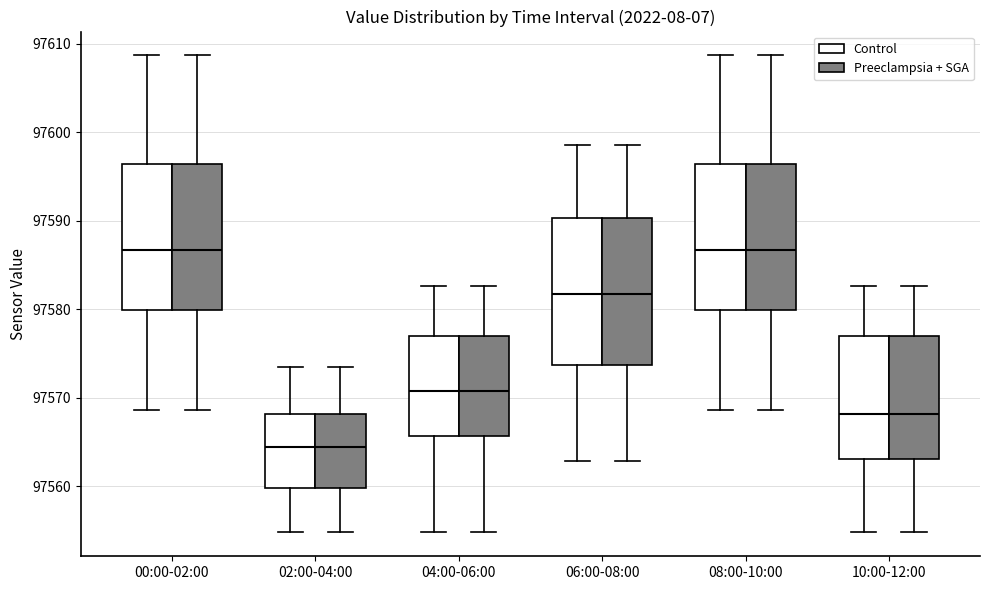

Where is the upper edge of the box for 06:00-08:00 (Control) on the y-axis? The values are not printed on the chart, so give them approximately, as read against the axis.

97590